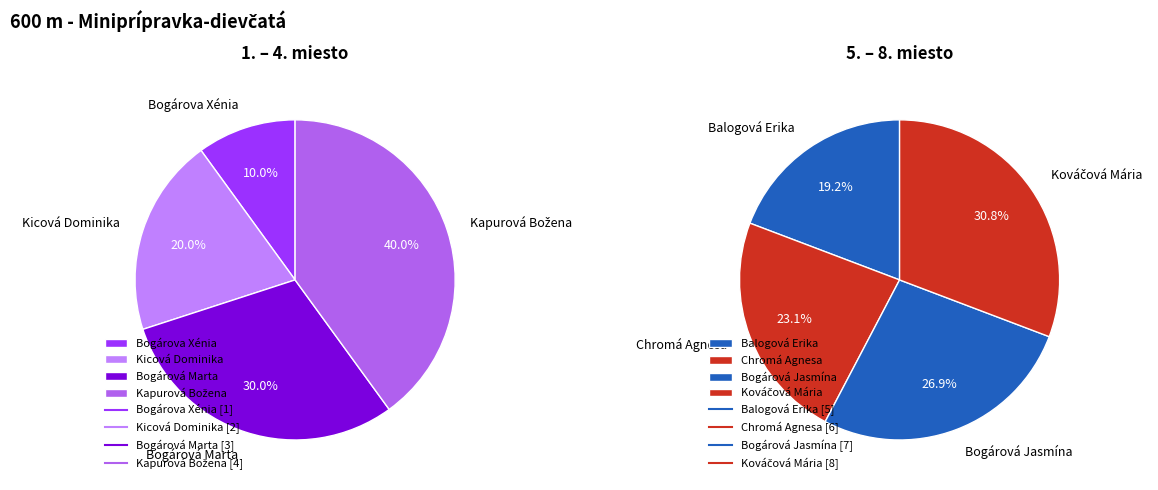

Do Kapurová Božena and Bogárova Xénia together represent more than half of the pie?

No